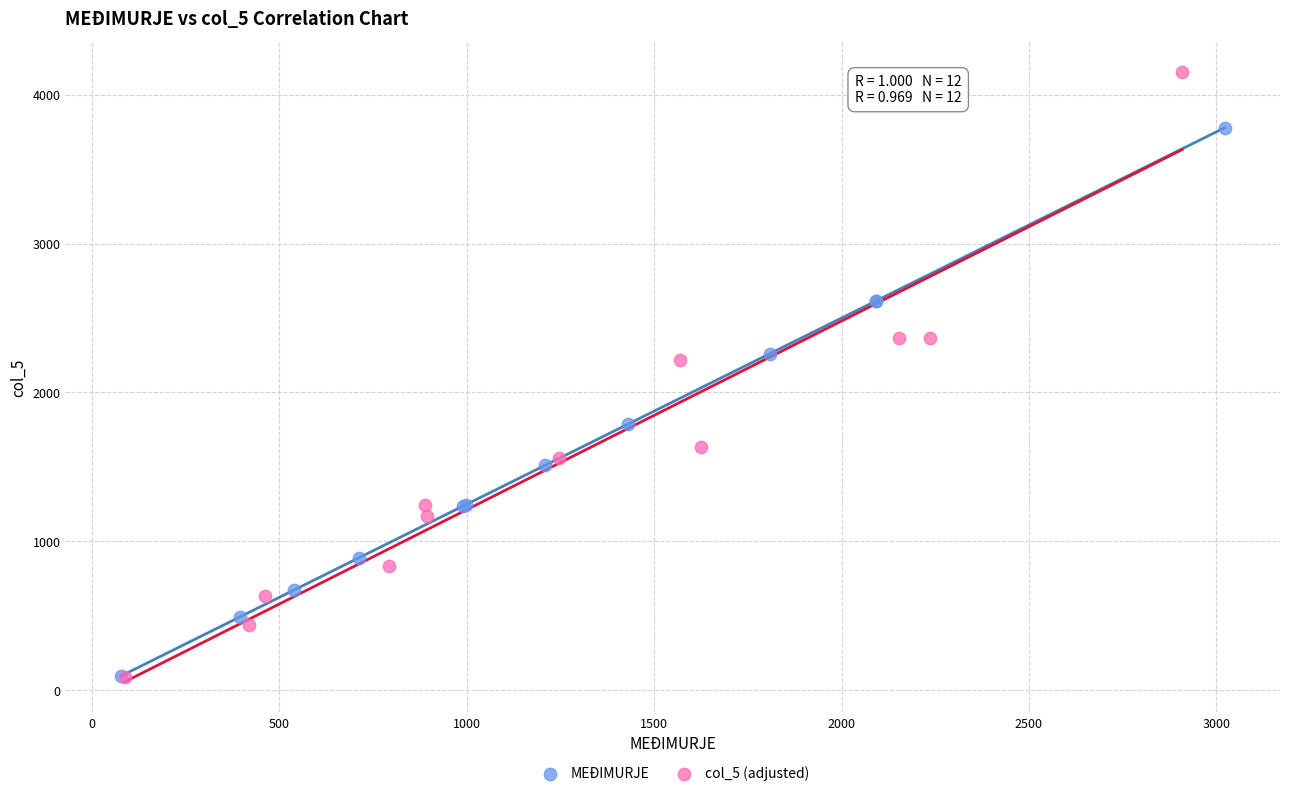

Which series contains the highest Y value?

col_5 (adjusted)